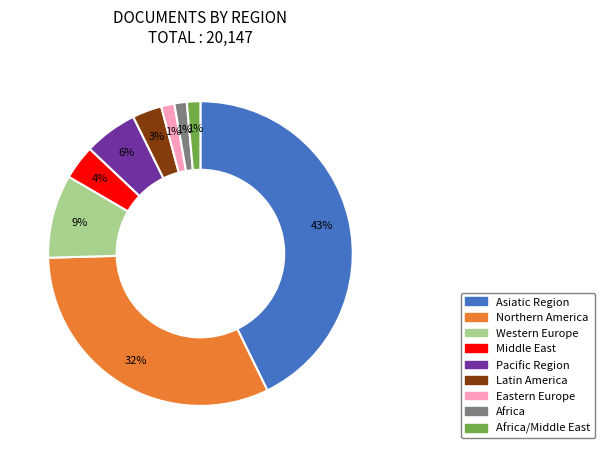

Is there any slice that represents more than half of the pie?

No